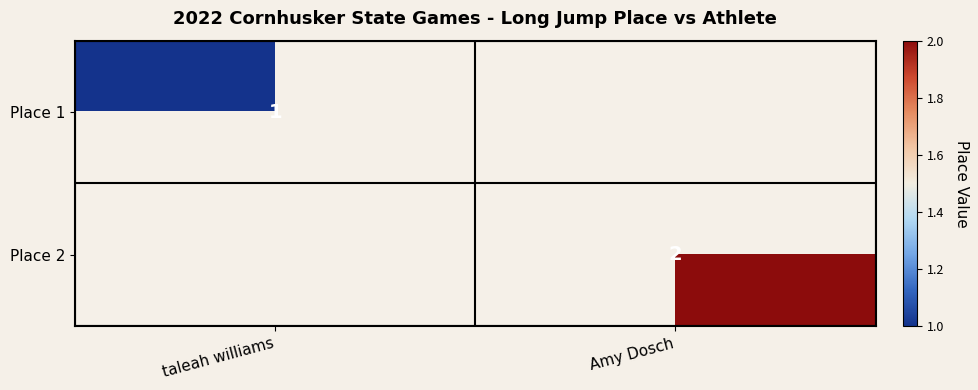

The Place 2 series shows 2 at Amy Dosch. True or false?

True